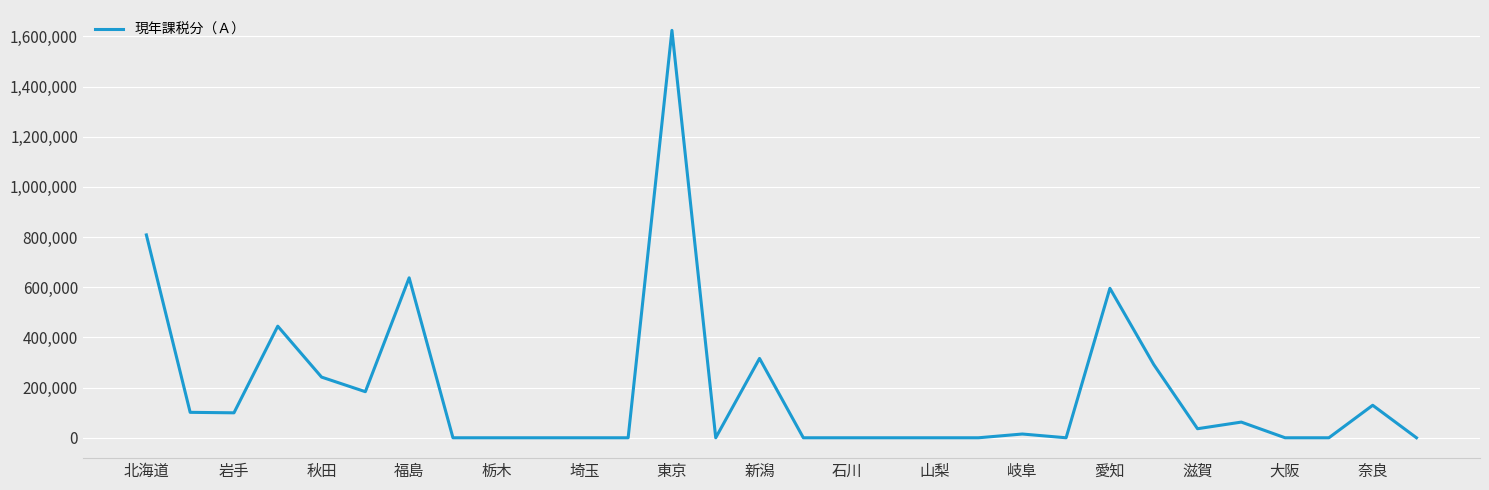

What is the greatest value displayed?

1624001